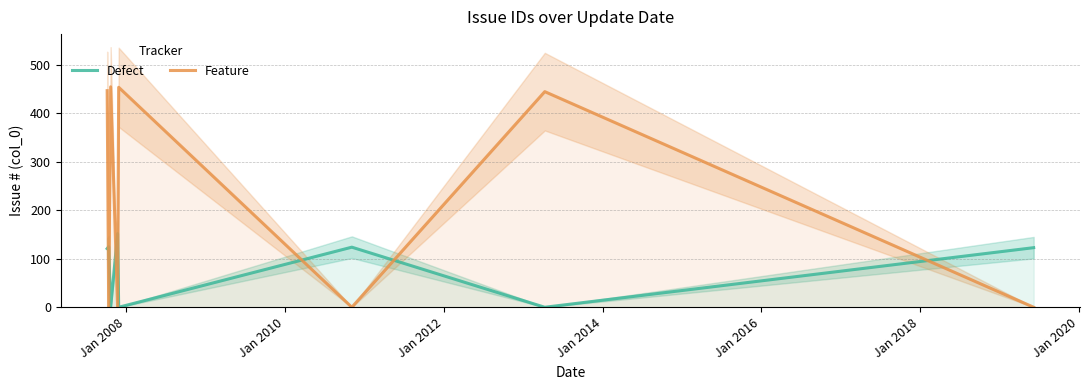

True or false: Defect and Feature intersect in this chart.

True